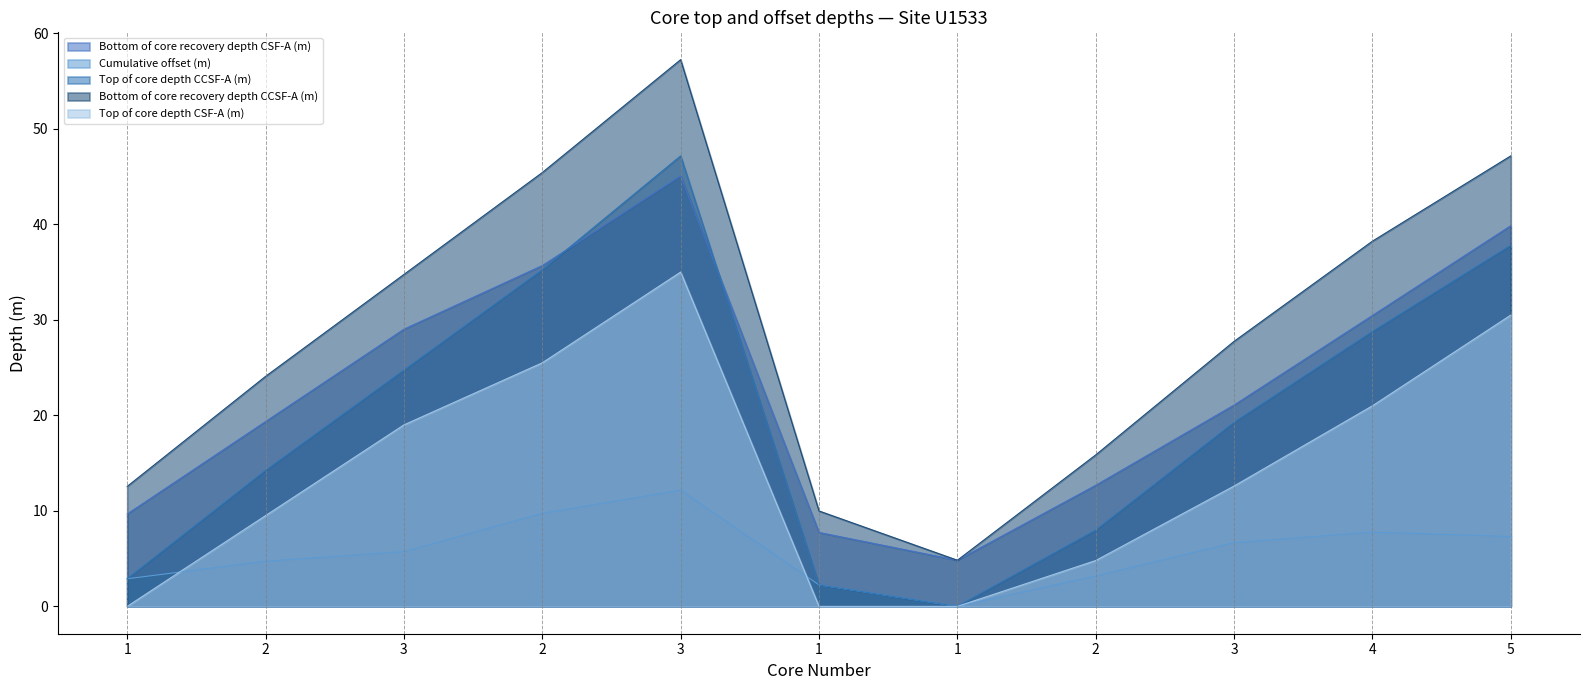

Rank the series by their maximum value, from highest to lowest.

Bottom of core recovery depth CCSF-A (m), Top of core depth CCSF-A (m), Bottom of core recovery depth CSF-A (m), Top of core depth CSF-A (m), Cumulative offset (m)